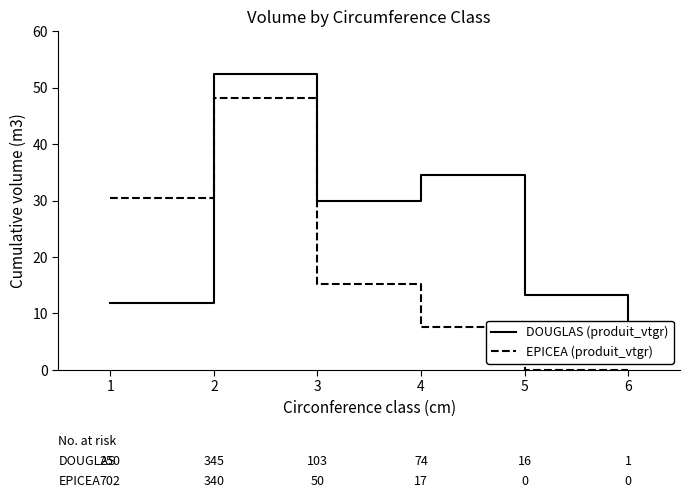

At which category does DOUGLAS (produit_vtgr) reach its first local peak?

2